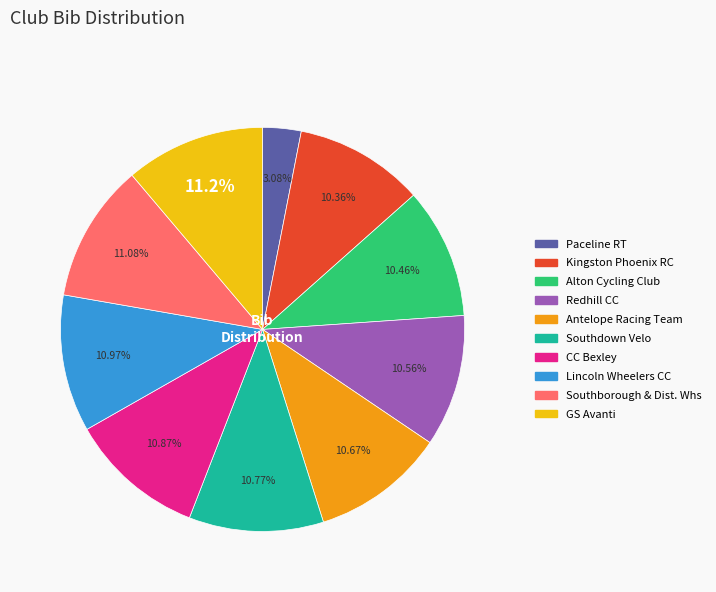

To the nearest percent, what is the combined percentage of GS Avanti and Redhill CC?

22%